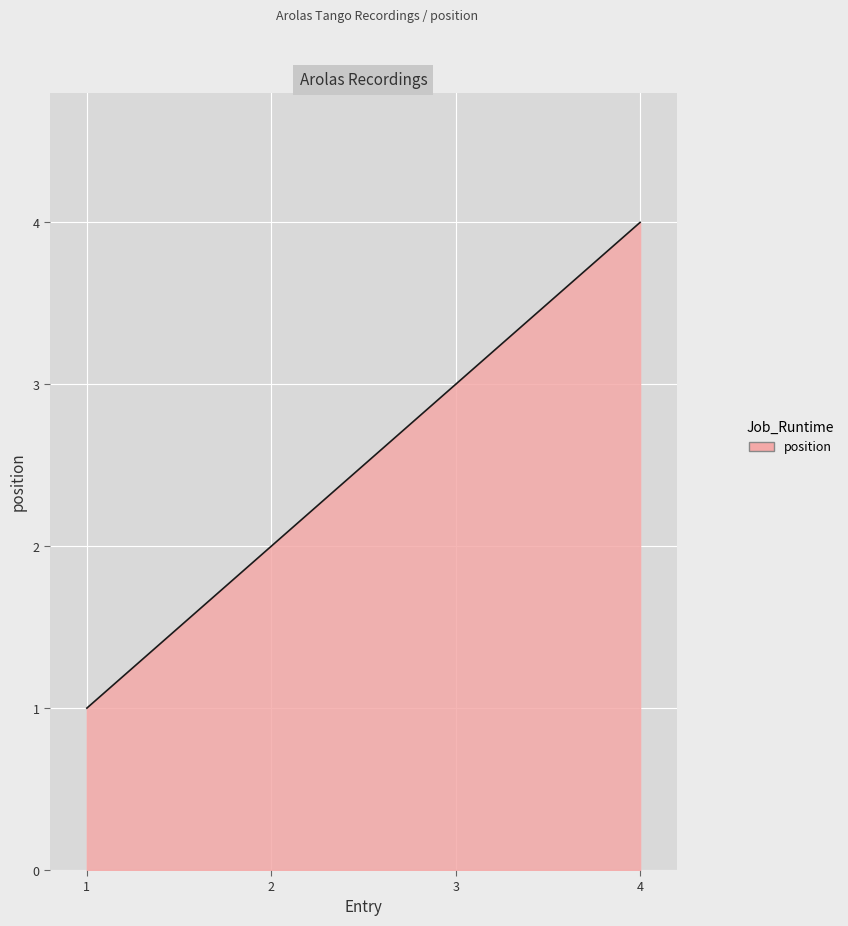

What is the difference between the maximum and minimum values?

3.0